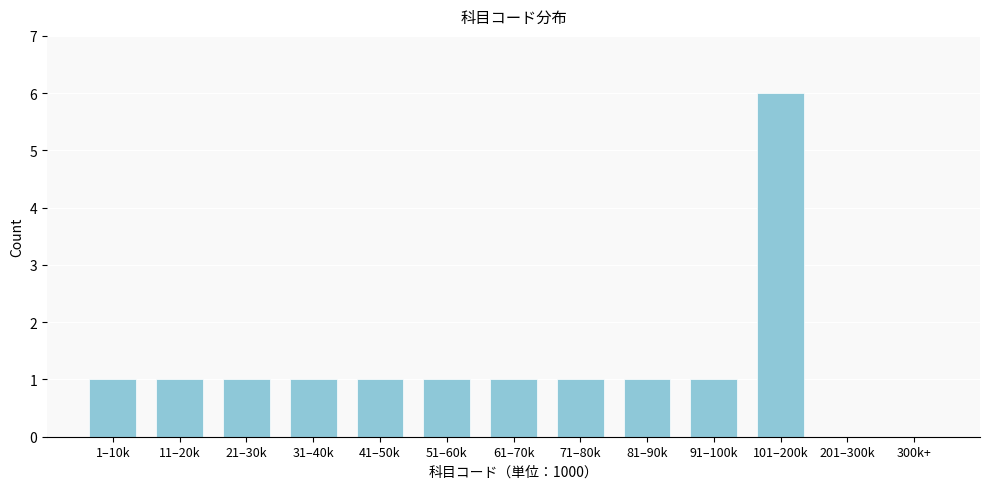

Reading left to right, list all the values displayed in this chart.

1–10k=1	11–20k=1	21–30k=1	31–40k=1	41–50k=1	51–60k=1	61–70k=1	71–80k=1	81–90k=1	91–100k=1	101–200k=6	201–300k=0	300k+=0